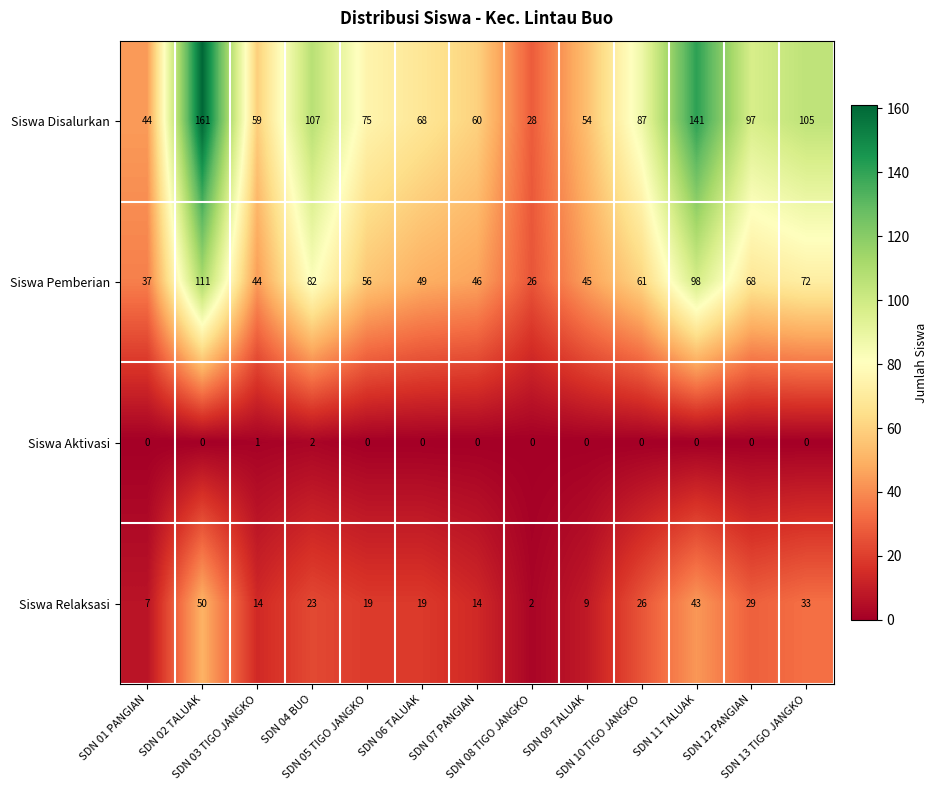

What is the difference between the maximum and minimum values in the Siswa Pemberian series?

85